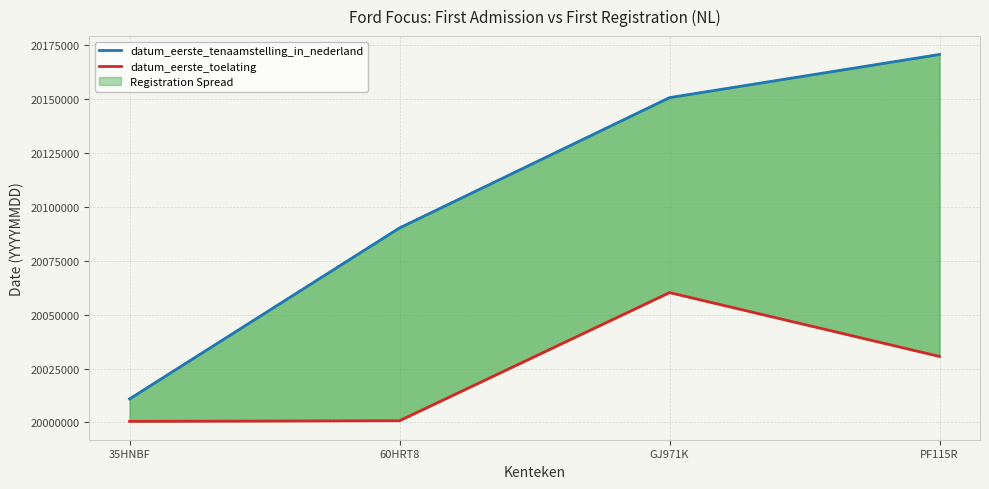

At which category does the chart reach its minimum across all series?

35HNBF